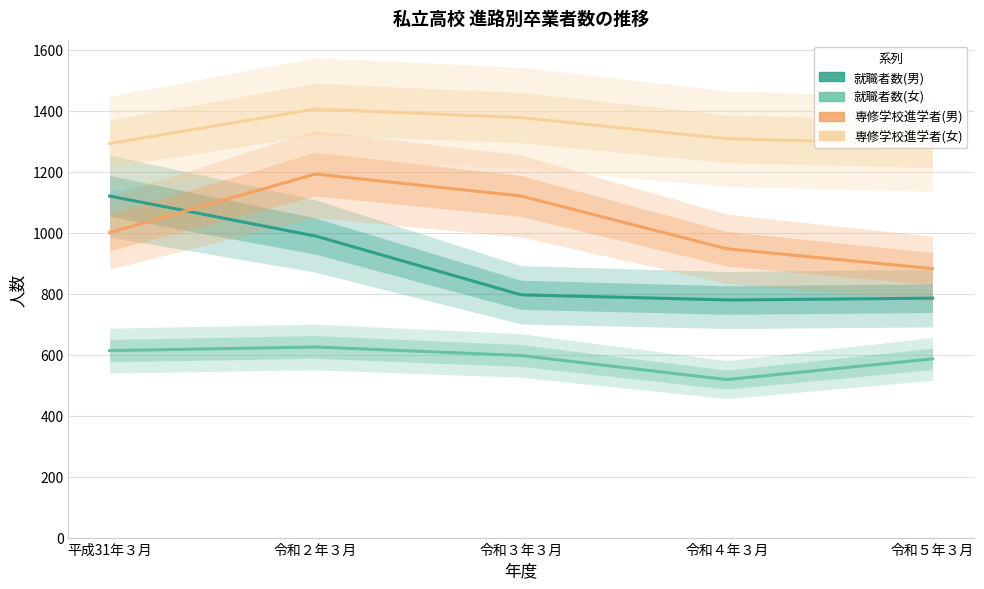

Reading left to right, extract all data points from this chart.

就職者数(男): 平成31年３月=1120	令和２年３月=989	令和３年３月=796	令和４年３月=779	令和５年３月=785
就職者数(女): 平成31年３月=613	令和２年３月=625	令和３年３月=597	令和４年３月=518	令和５年３月=586
専修学校進学者(男): 平成31年３月=1000	令和２年３月=1192	令和３年３月=1120	令和４年３月=947	令和５年３月=882
専修学校進学者(女): 平成31年３月=1292	令和２年３月=1405	令和３年３月=1377	令和４年３月=1308	令和５年３月=1290